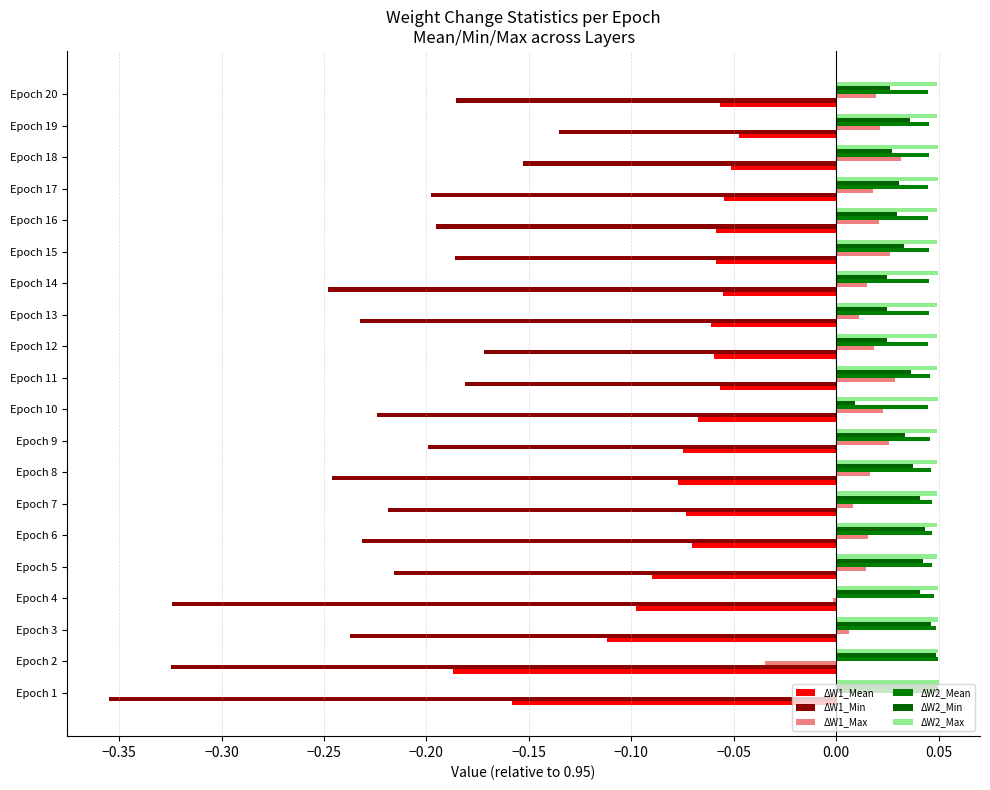

Count the number of data series in this chart.

6